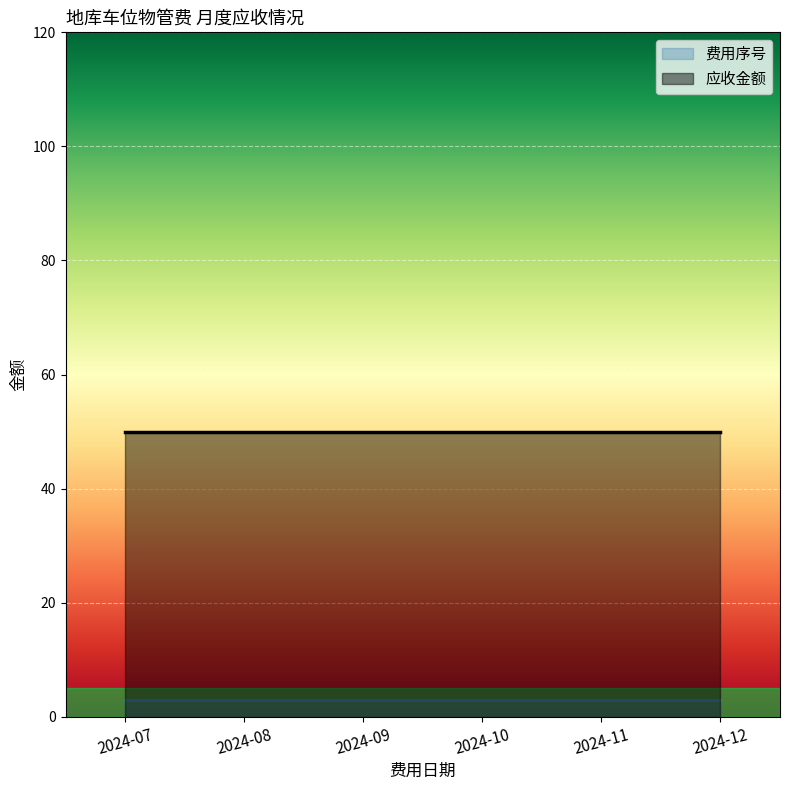

Which series has the largest total across all categories?

应收金额